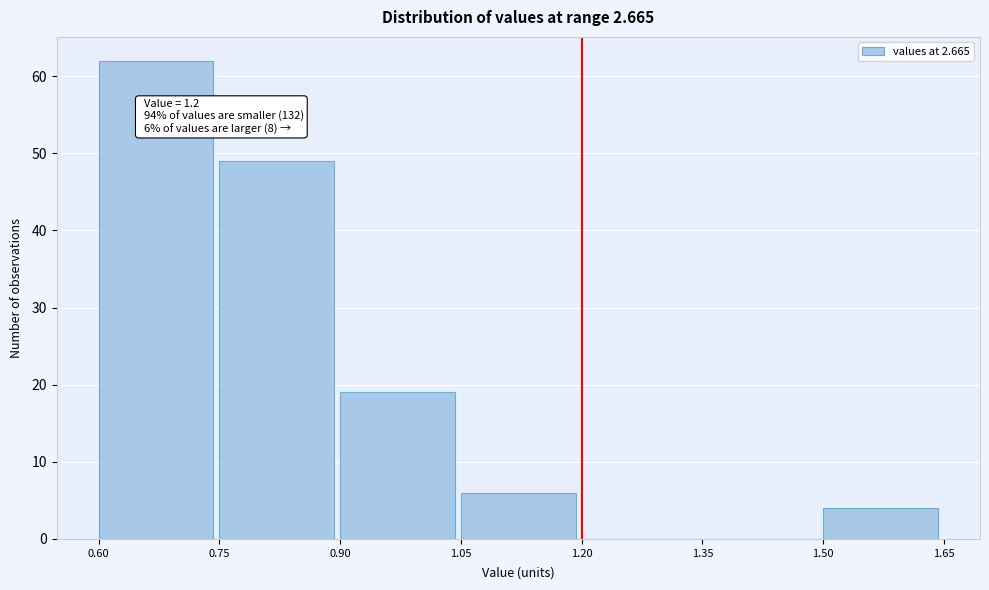

Over which range of the x-axis is the bar tallest?

0.60 to 0.75